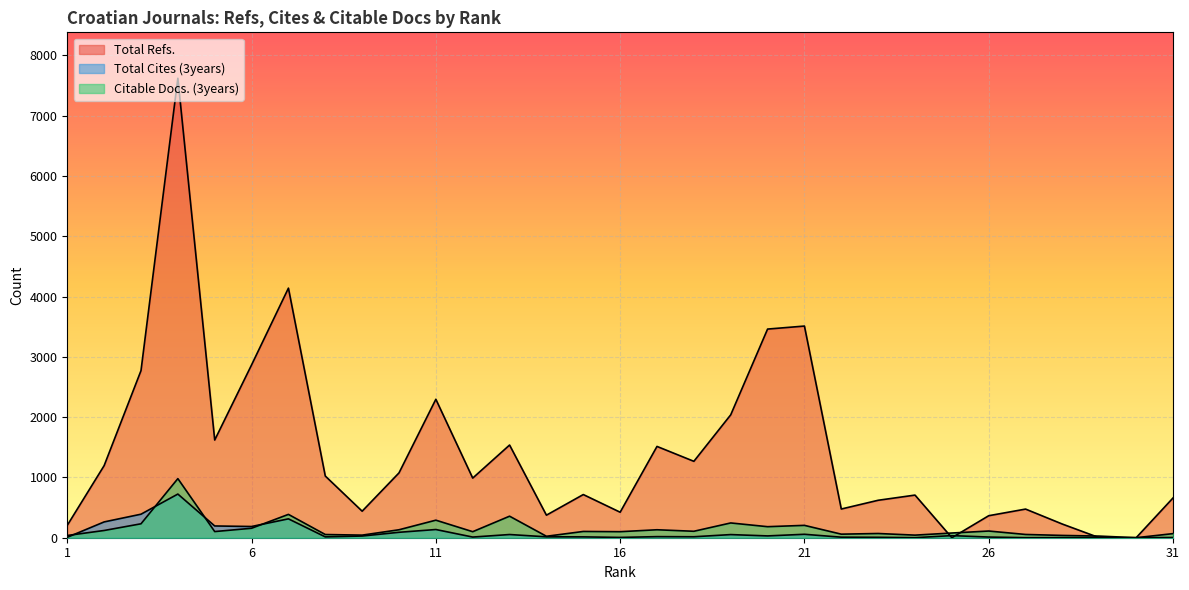

True or false: Total Refs. and Total Cites (3years) cross at least once.

True